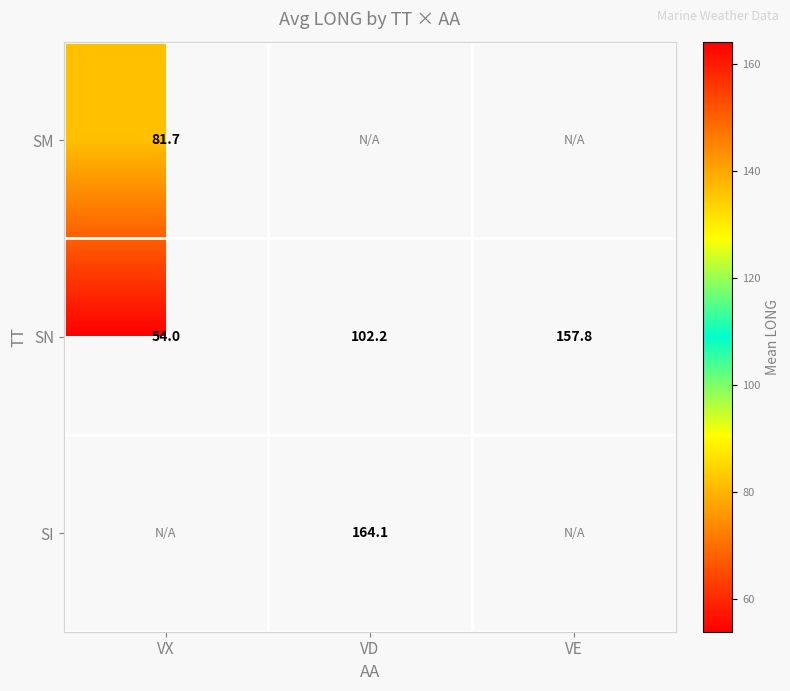

Which category has the lowest value in the SN series?

VX